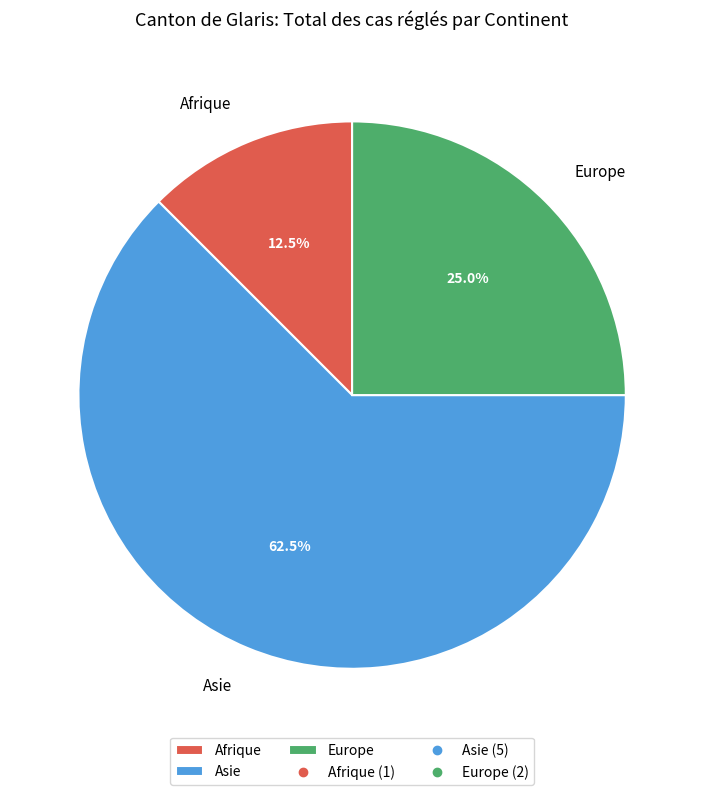

How many segments does this pie chart have?

3